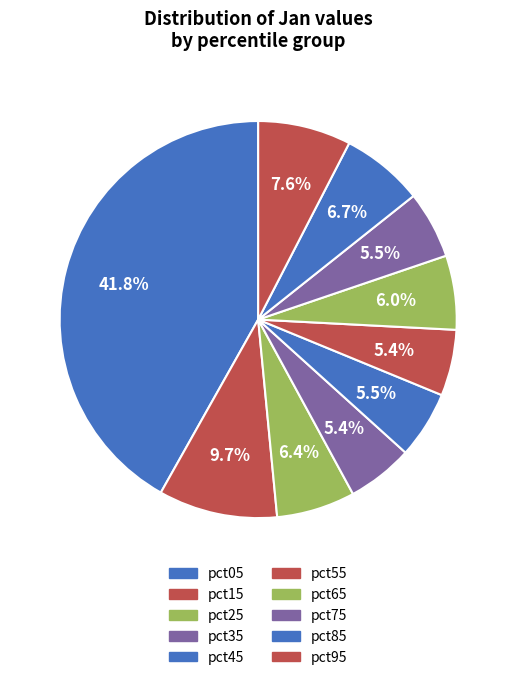

Count the number of slices in the pie.

10